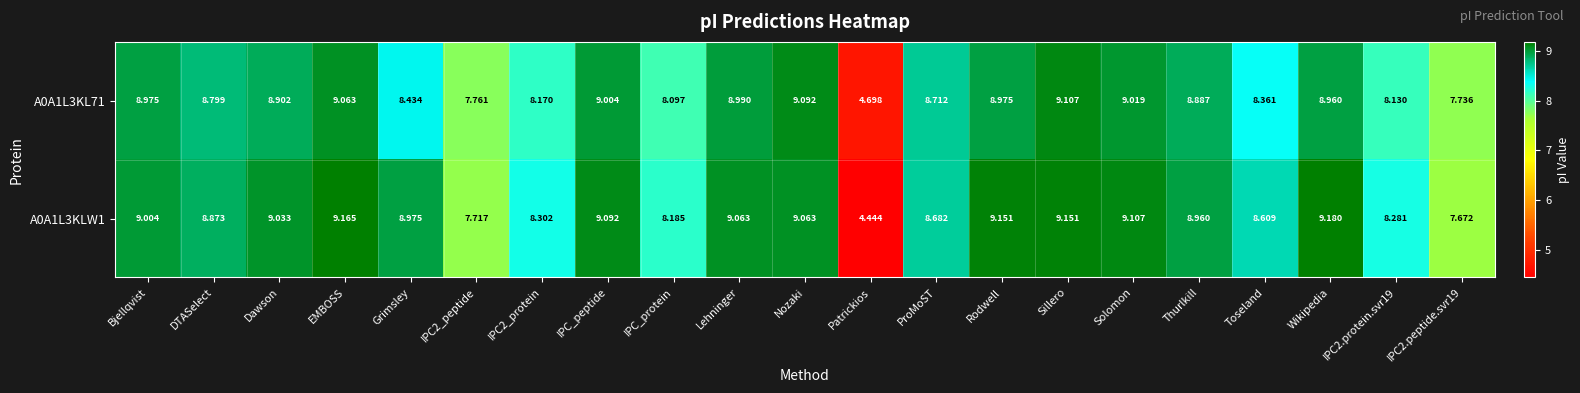

At which category does the chart reach its peak across all series?

Wikipedia